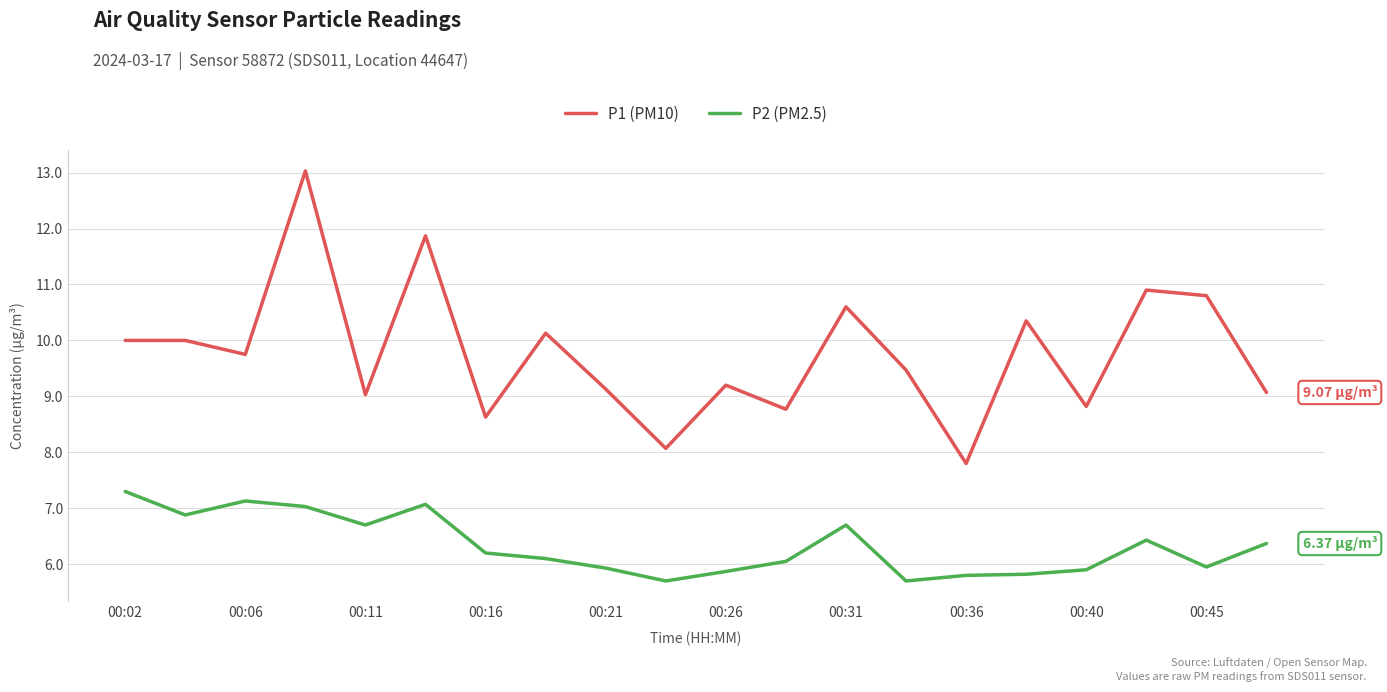

Which series has the largest total across all categories?

P1 (PM10)